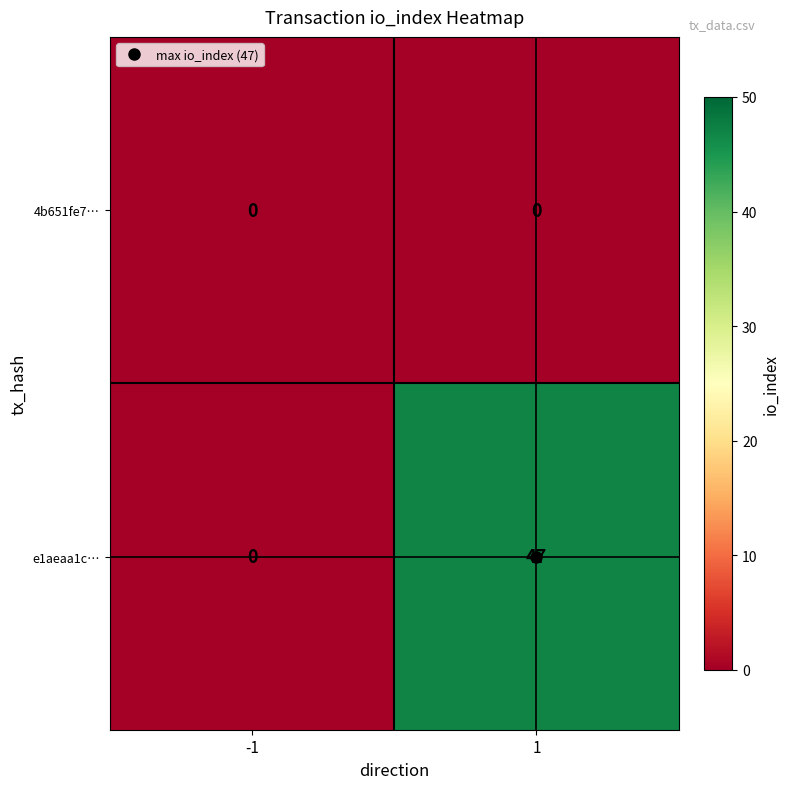

At 1, list the series in order from smallest to largest.

4b651fe7…, e1aeaa1c…